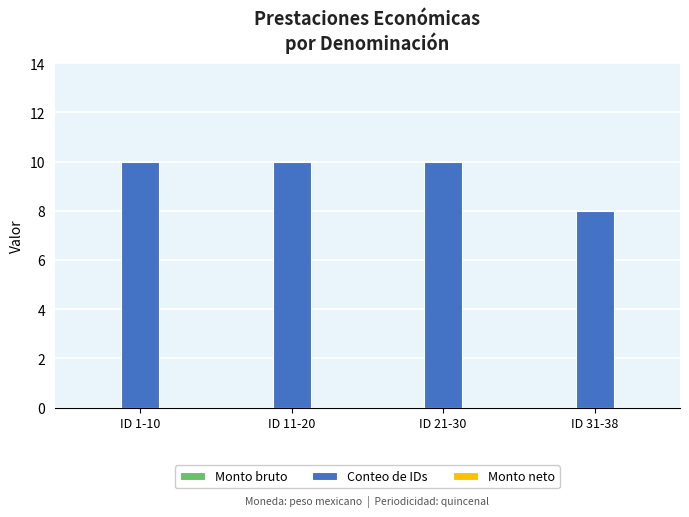

Which has a higher value, ID 21-30 or ID 31-38?

ID 21-30